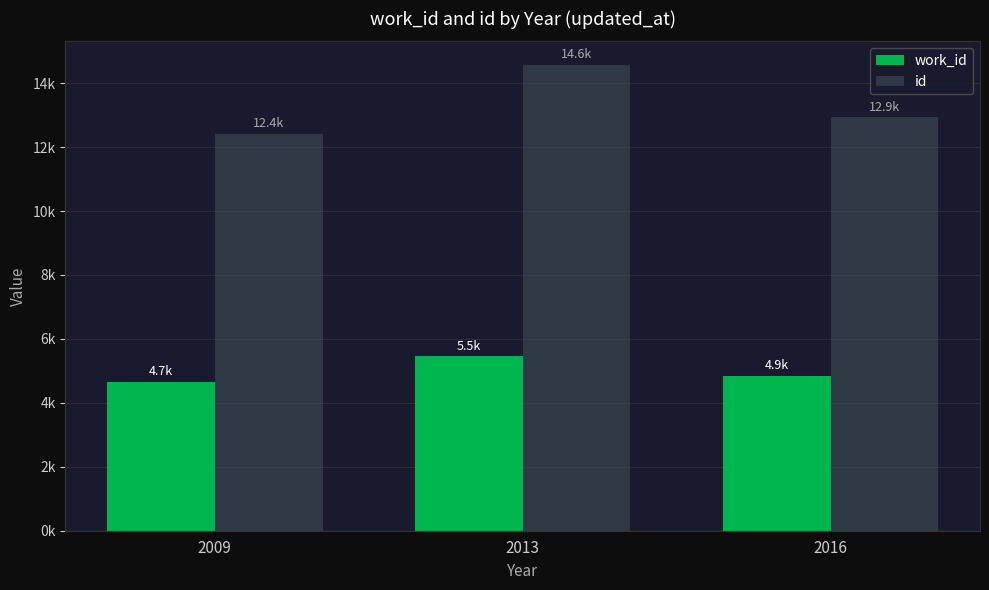

Are the bars grouped side by side (vs. stacked)?

Yes